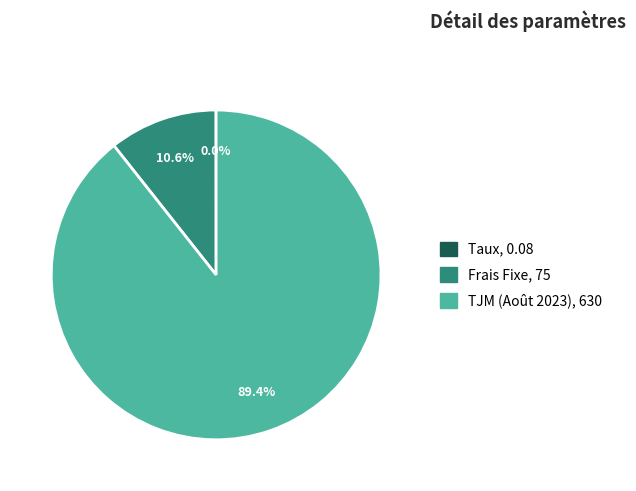

What percentage is the TJM (Août 2023) slice, to the nearest percent?

89%